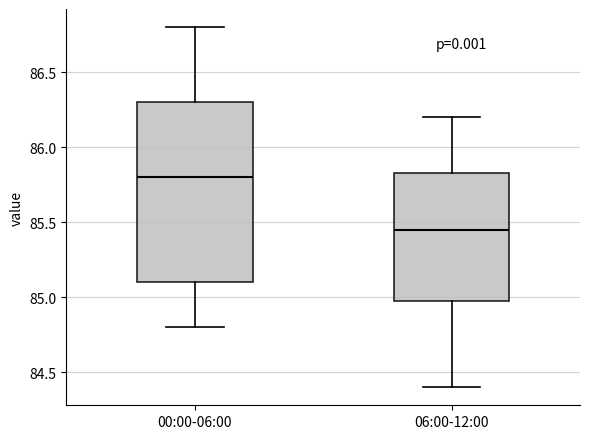

Comparing the boxes themselves (not the whiskers), which one is the tallest?

00:00-06:00